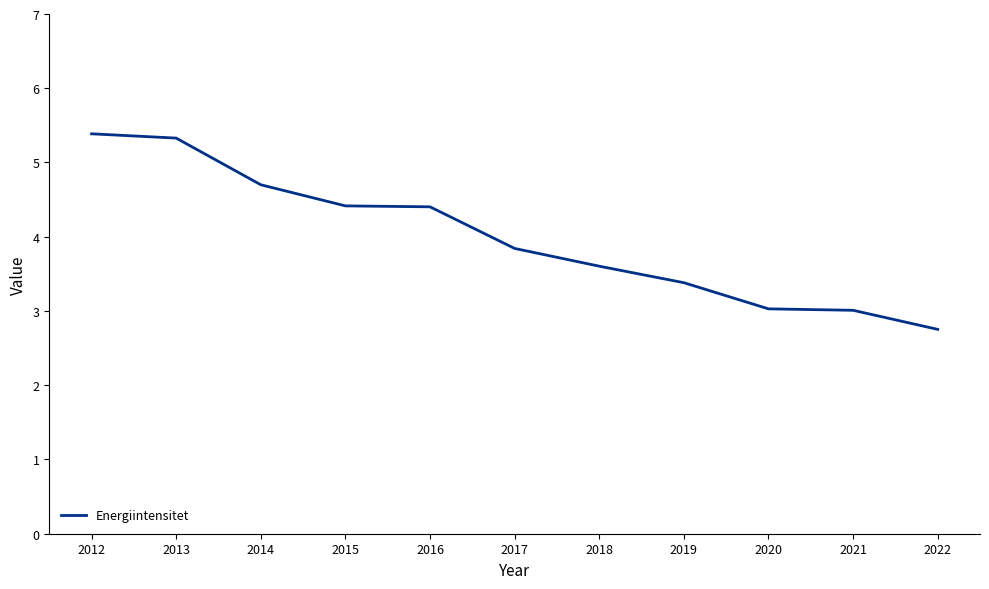

Which label corresponds to the smallest value in the chart?

2022